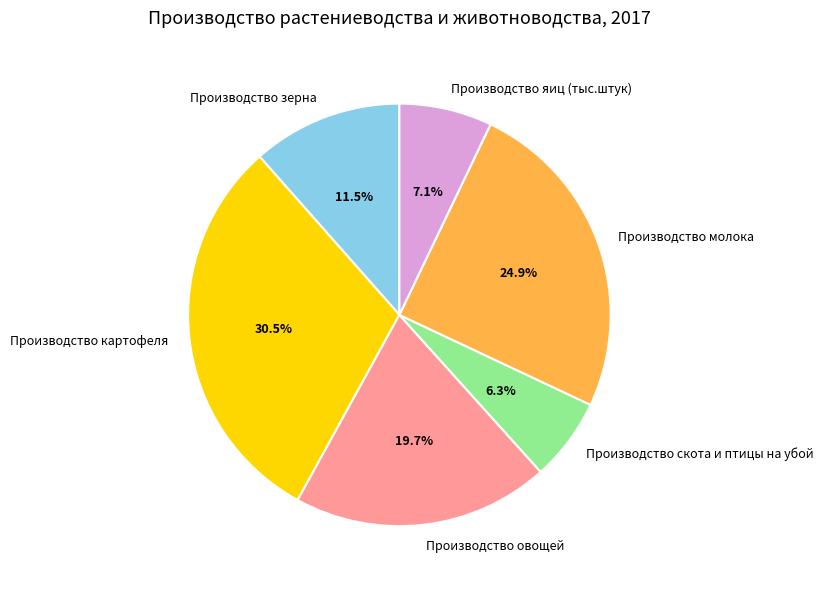

Is there any slice that represents more than half of the pie?

No